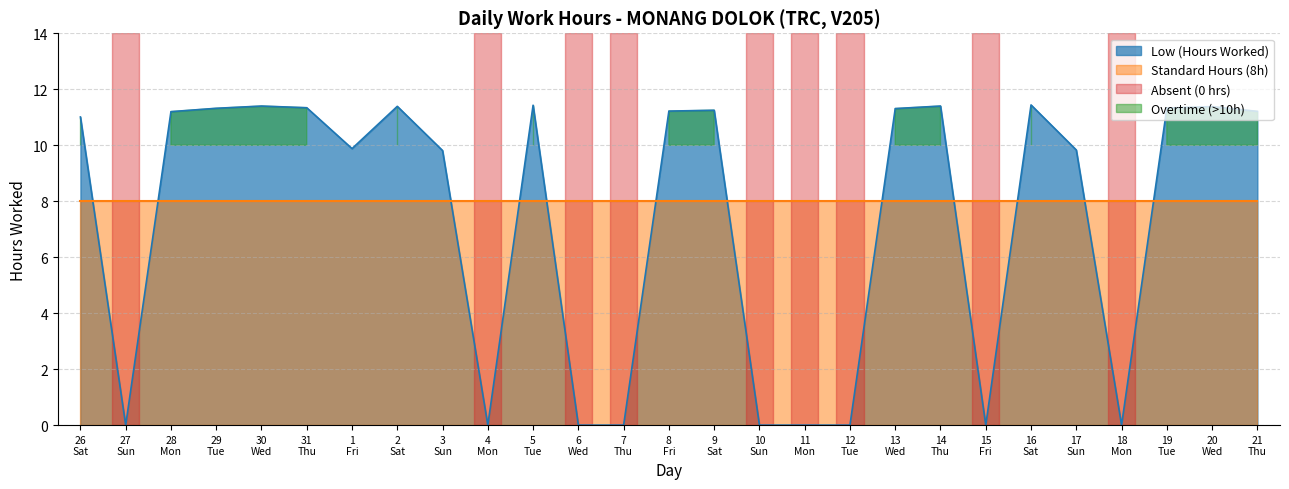

Reading right to left, list all the values displayed in this chart.

11.2	11.4	11.3	0.0	9.8	11.4	0.0	11.4	11.3	0.0	0.0	0.0	11.2	11.2	0.0	0.0	11.4	0.0	9.8	11.4	9.9	11.3	11.4	11.3	11.2	0.0	11.0